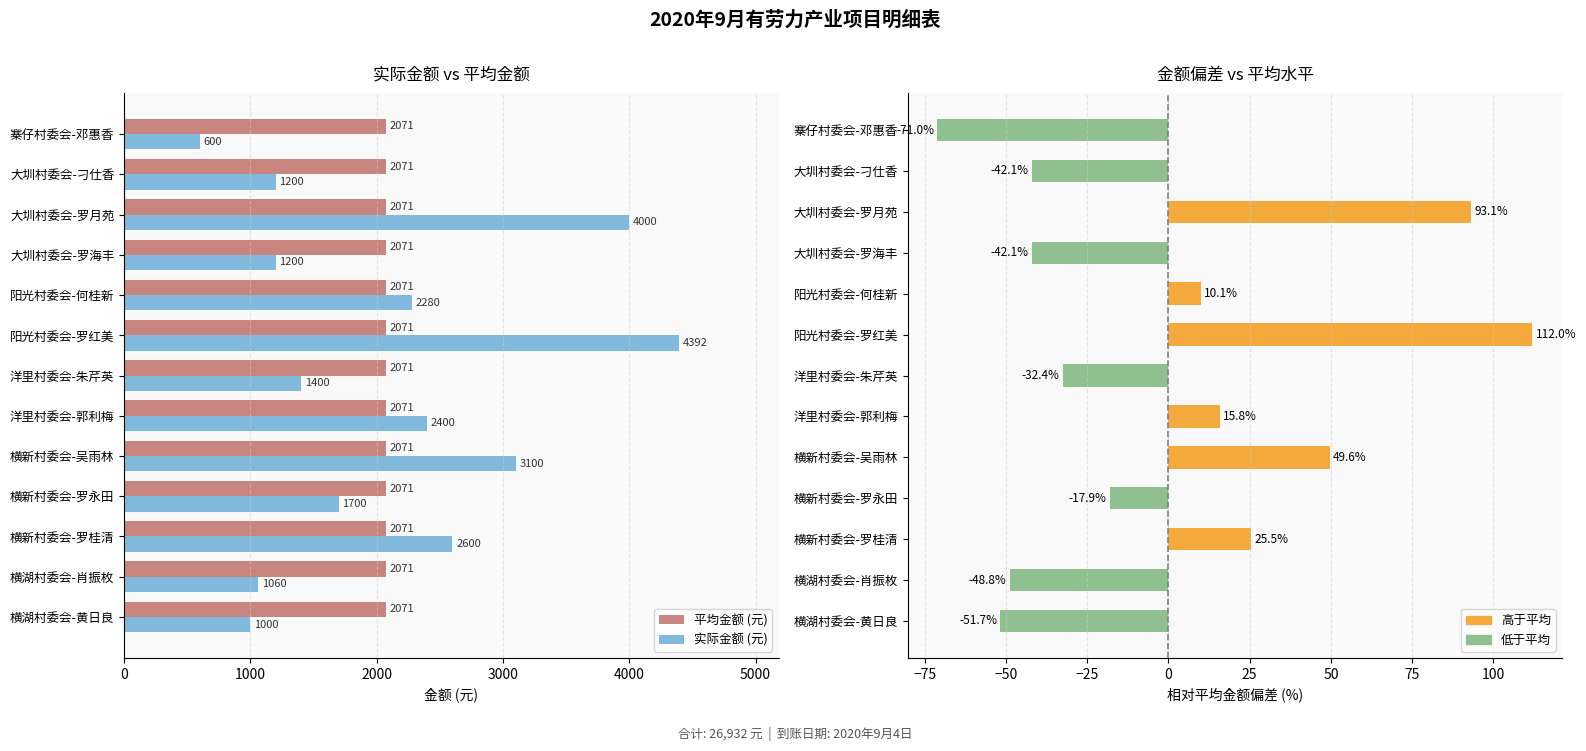

What is the maximum value shown in the chart?

4392.0